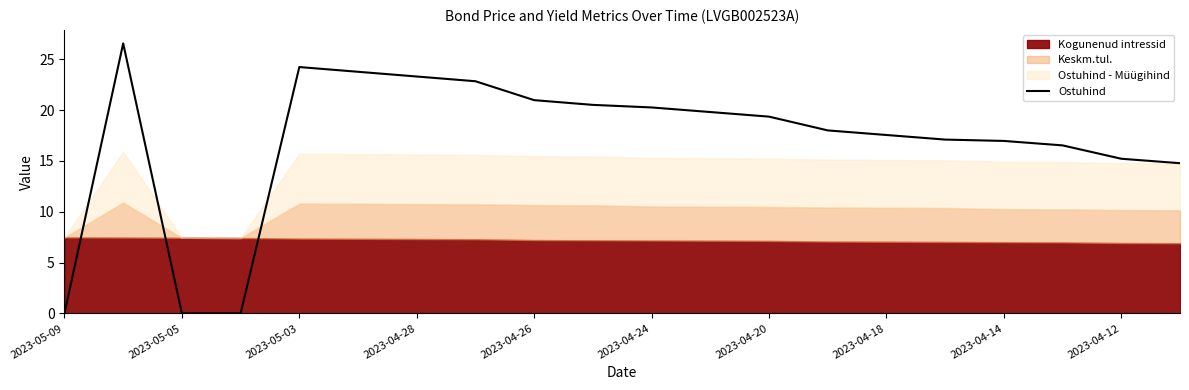

What is the highest value of the Ostuhind series?

26.6